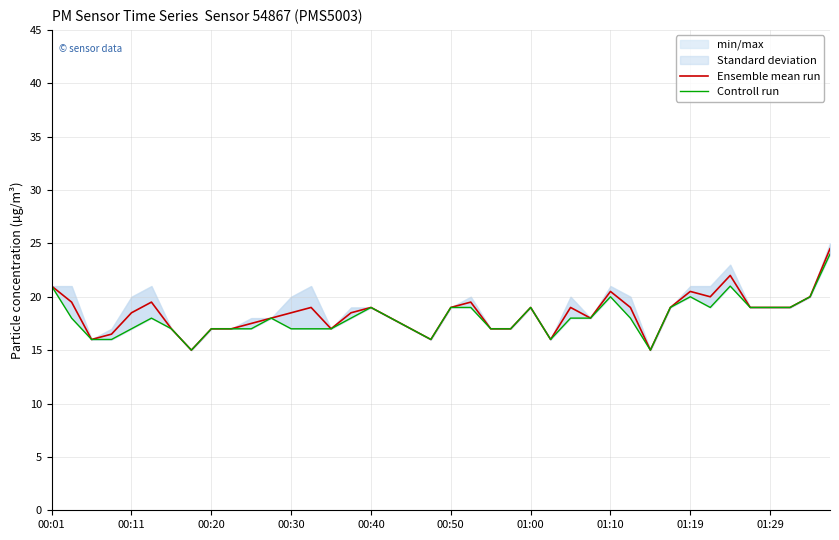

The Controll run series shows 17.0 at 23. True or false?

True